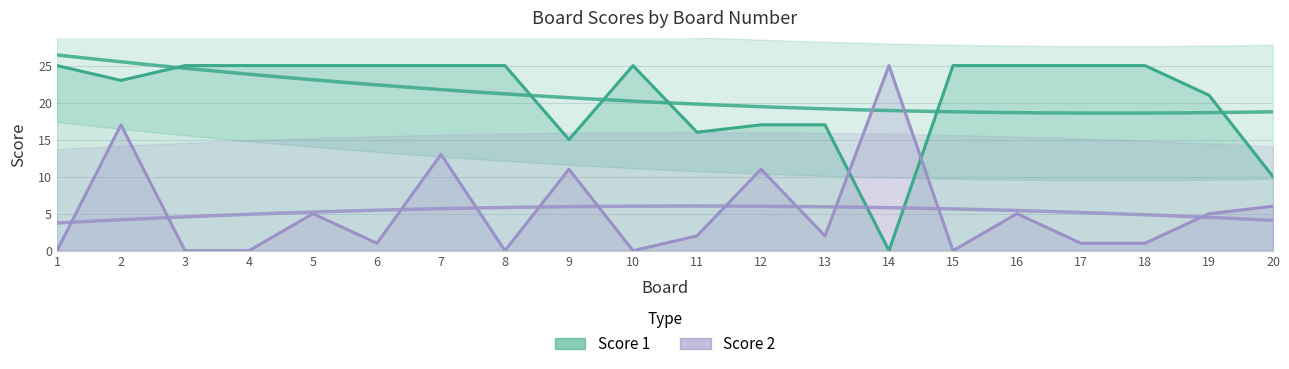

True or false: Score 2 and Score 1 cross at least once.

True